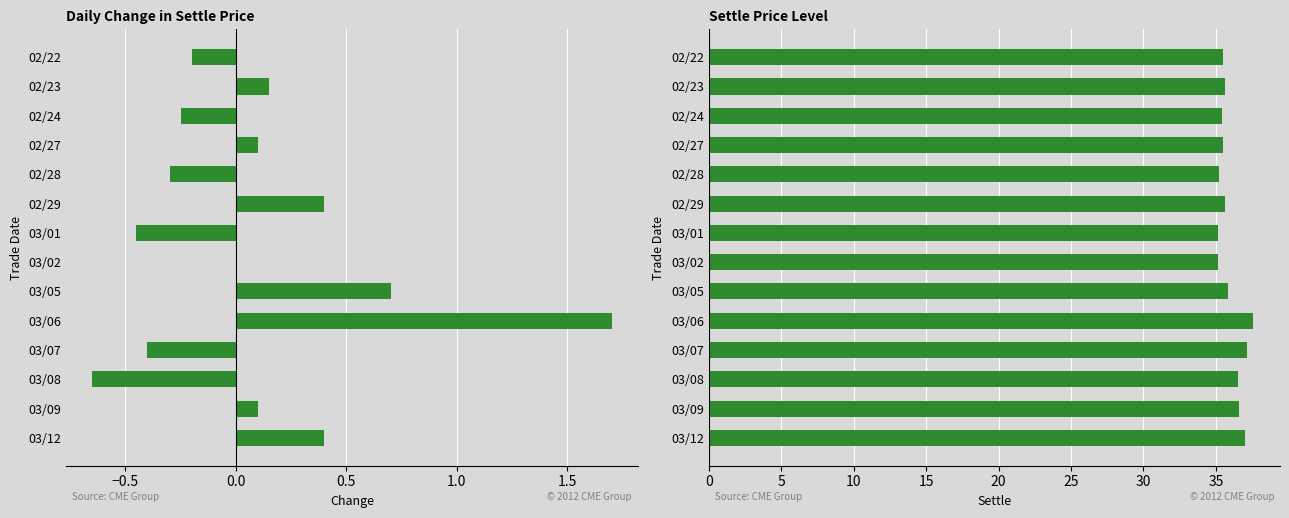

How many values in Change are below zero?

6